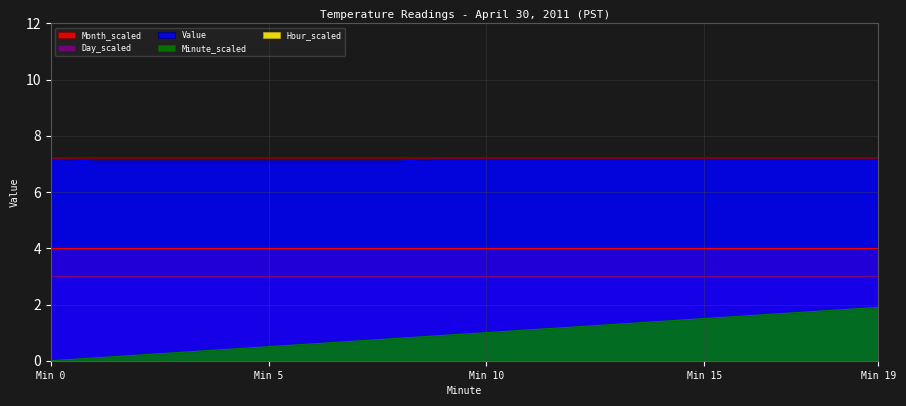

What is the approximate value of Value at 2?

7.1